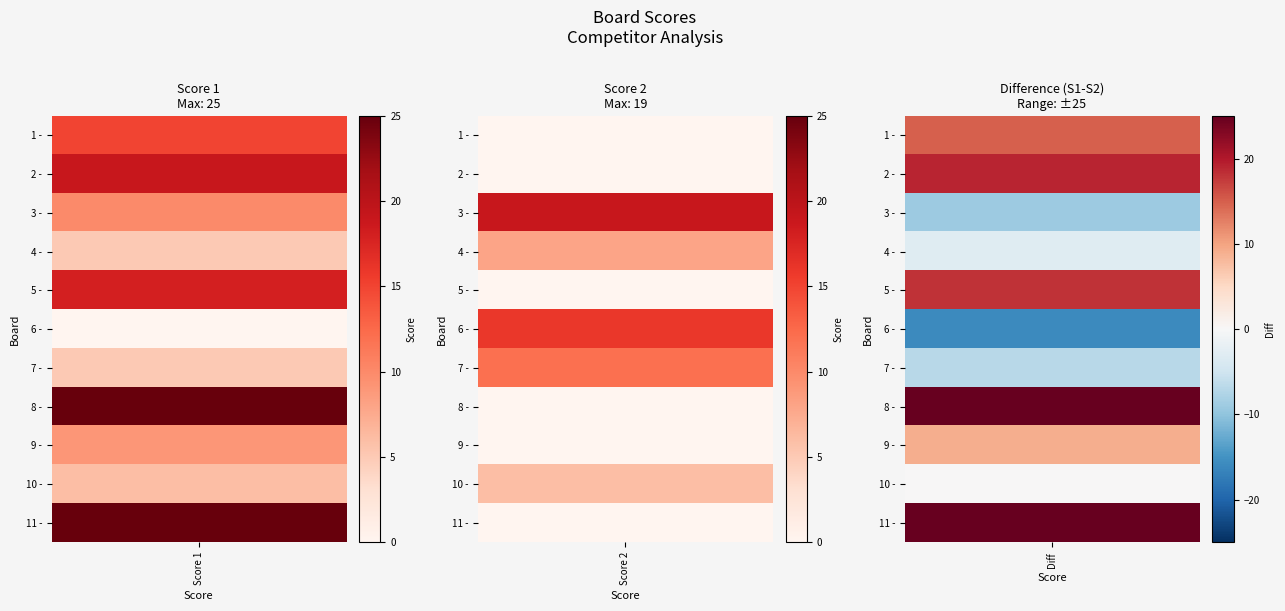

At which label does 5 reach its minimum?

1